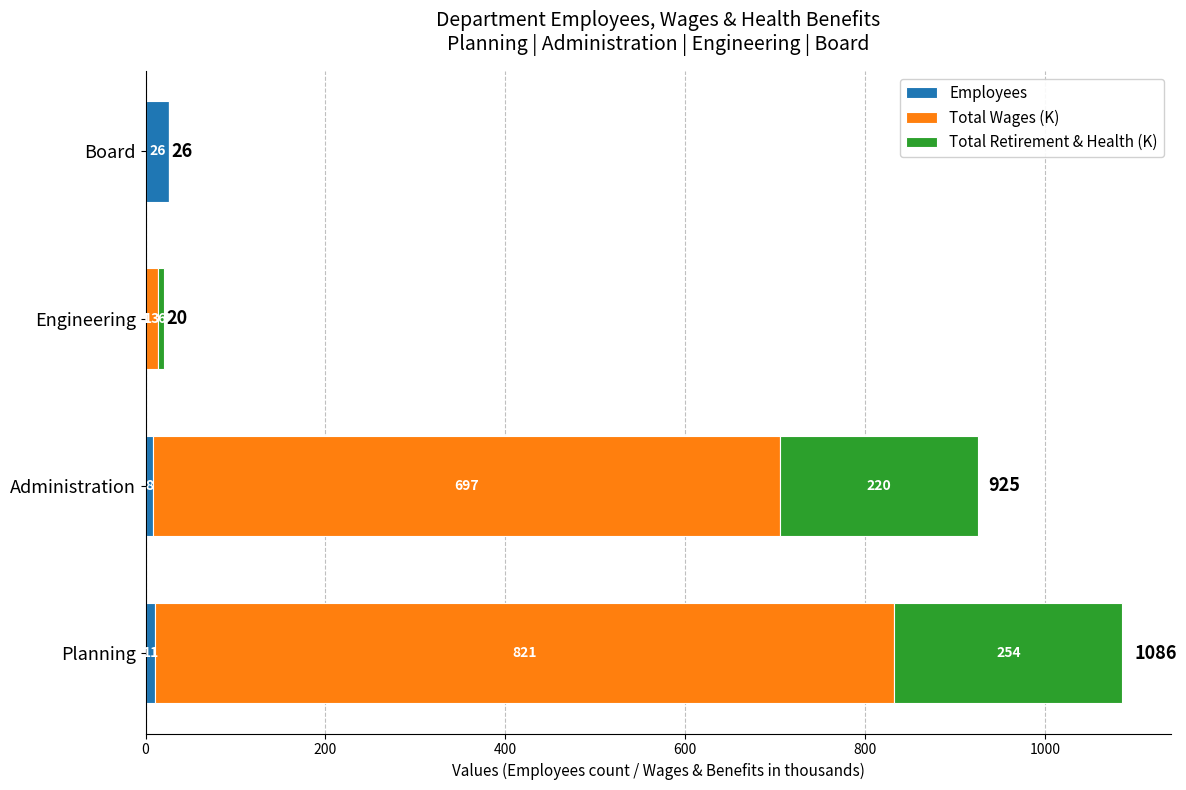

At which category is the sum across all series the highest?

Planning